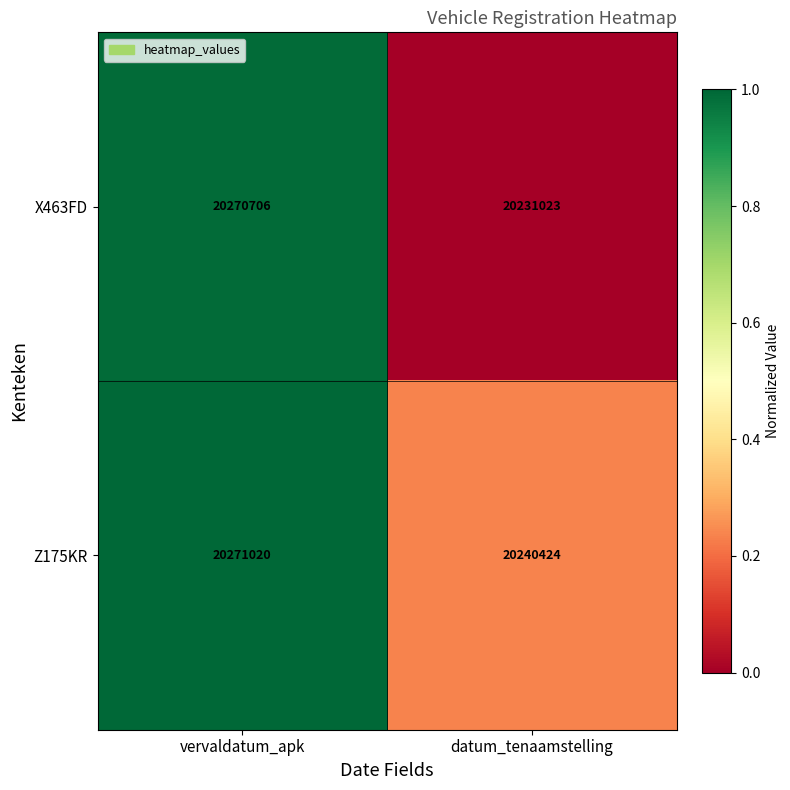

Which series has the widest spread of values?

X463FD